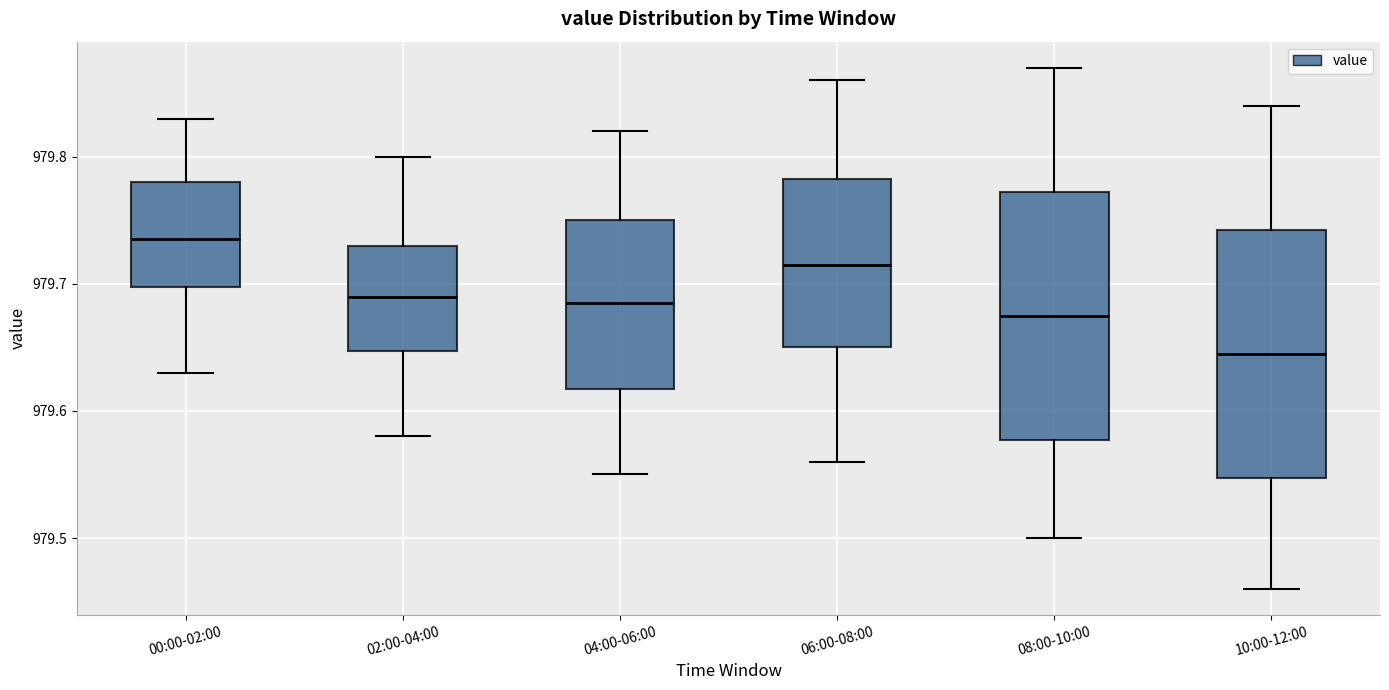

Where does the median line of the box for 00:00-02:00 sit on the y-axis? The values are not printed on the chart, so give them approximately, as read against the axis.

979.74